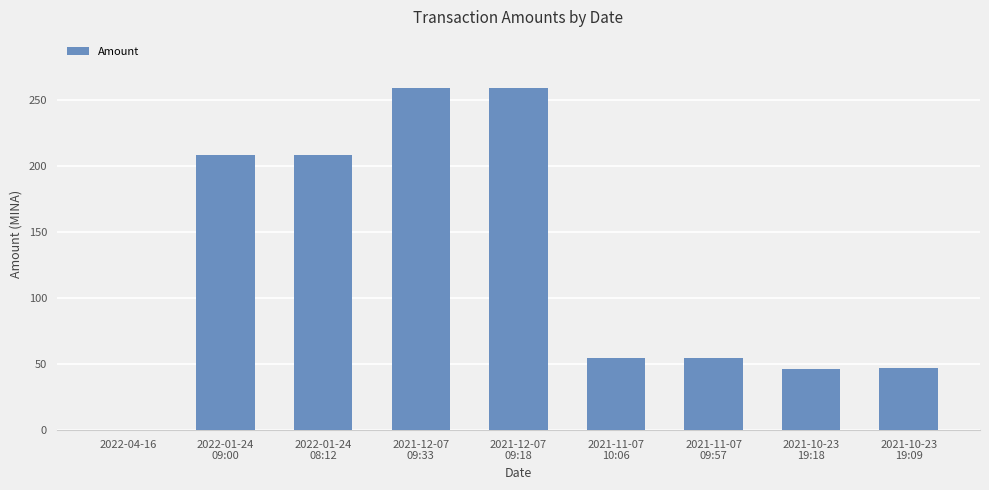

What is the maximum value shown in the chart?

259.2